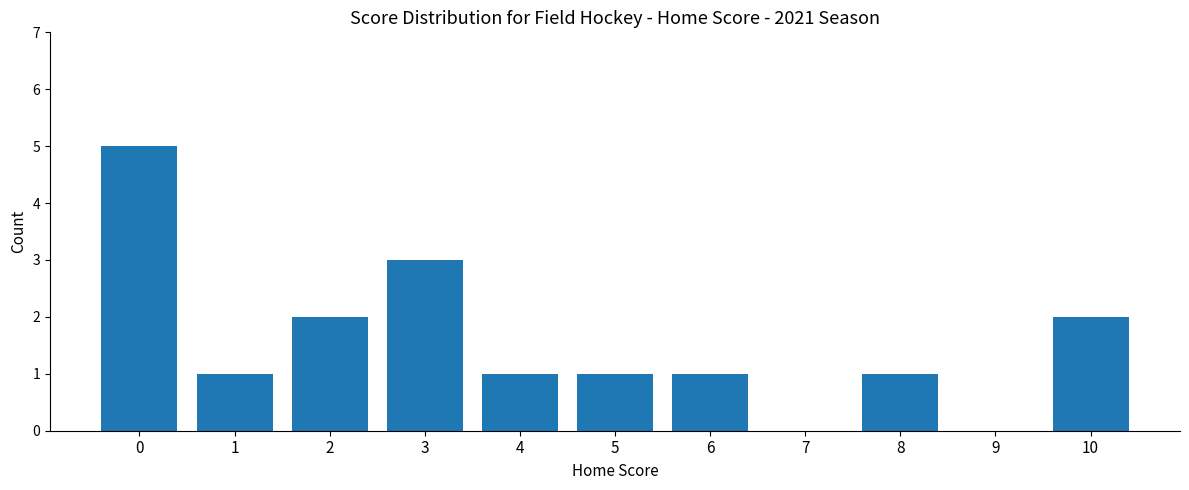

Count the values in the range 1 to 2.

7